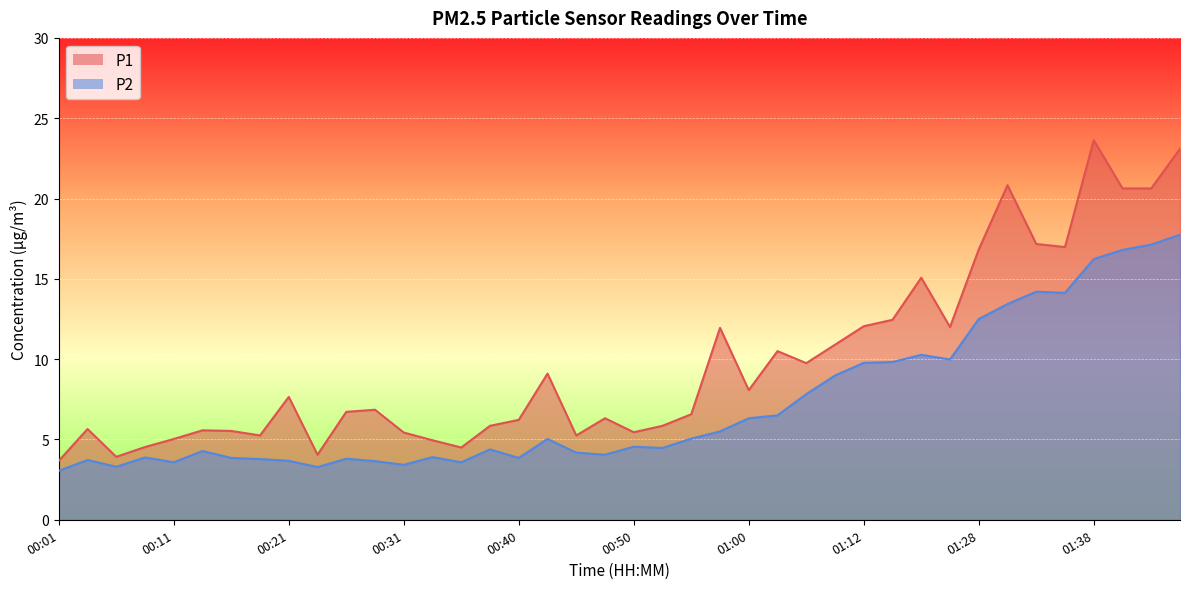

True or false: P2 and P1 cross at least once.

False